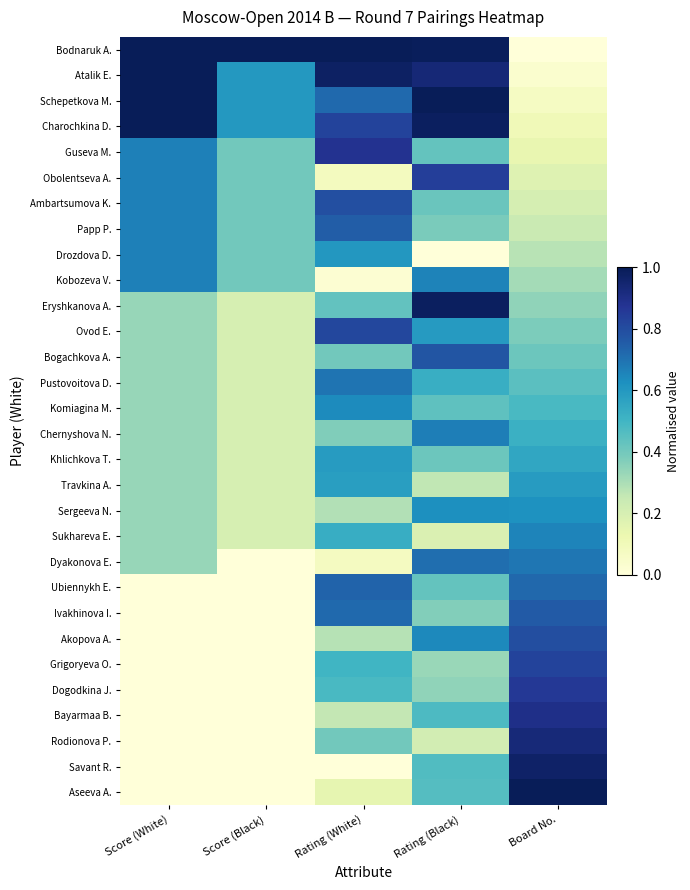

Reading left to right, extract all data points from this chart.

Bodnaruk A.: Score (White)=1.0	Score (Black)=1.0	Rating (White)=1.0	Rating (Black)=1.0	Board No.=0.0
Atalik E.: Score (White)=1.0	Score (Black)=0.6	Rating (White)=1.0	Rating (Black)=0.9	Board No.=0.0
Schepetkova M.: Score (White)=1.0	Score (Black)=0.6	Rating (White)=0.7	Rating (Black)=1.0	Board No.=0.1
Charochkina D.: Score (White)=1.0	Score (Black)=0.6	Rating (White)=0.8	Rating (Black)=1.0	Board No.=0.1
Guseva M.: Score (White)=0.7	Score (Black)=0.4	Rating (White)=0.9	Rating (Black)=0.4	Board No.=0.1
Obolentseva A.: Score (White)=0.7	Score (Black)=0.4	Rating (White)=0.1	Rating (Black)=0.8	Board No.=0.2
Ambartsumova K.: Score (White)=0.7	Score (Black)=0.4	Rating (White)=0.8	Rating (Black)=0.4	Board No.=0.2
Papp P.: Score (White)=0.7	Score (Black)=0.4	Rating (White)=0.8	Rating (Black)=0.4	Board No.=0.2
Drozdova D.: Score (White)=0.7	Score (Black)=0.4	Rating (White)=0.6	Rating (Black)=0.0	Board No.=0.3
Kobozeva V.: Score (White)=0.7	Score (Black)=0.4	Rating (White)=0.0	Rating (Black)=0.7	Board No.=0.3
Eryshkanova A.: Score (White)=0.3	Score (Black)=0.2	Rating (White)=0.4	Rating (Black)=1.0	Board No.=0.3
Ovod E.: Score (White)=0.3	Score (Black)=0.2	Rating (White)=0.8	Rating (Black)=0.6	Board No.=0.4
Bogachkova A.: Score (White)=0.3	Score (Black)=0.2	Rating (White)=0.4	Rating (Black)=0.8	Board No.=0.4
Pustovoitova D.: Score (White)=0.3	Score (Black)=0.2	Rating (White)=0.7	Rating (Black)=0.5	Board No.=0.4
Komiagina M.: Score (White)=0.3	Score (Black)=0.2	Rating (White)=0.6	Rating (Black)=0.4	Board No.=0.5
Chernyshova N.: Score (White)=0.3	Score (Black)=0.2	Rating (White)=0.4	Rating (Black)=0.7	Board No.=0.5
Khlichkova T.: Score (White)=0.3	Score (Black)=0.2	Rating (White)=0.6	Rating (Black)=0.4	Board No.=0.6
Travkina A.: Score (White)=0.3	Score (Black)=0.2	Rating (White)=0.6	Rating (Black)=0.3	Board No.=0.6
Sergeeva N.: Score (White)=0.3	Score (Black)=0.2	Rating (White)=0.3	Rating (Black)=0.6	Board No.=0.6
Sukhareva E.: Score (White)=0.3	Score (Black)=0.2	Rating (White)=0.5	Rating (Black)=0.2	Board No.=0.7
Dyakonova E.: Score (White)=0.3	Score (Black)=0.0	Rating (White)=0.1	Rating (Black)=0.7	Board No.=0.7
Ubiennykh E.: Score (White)=0.0	Score (Black)=0.0	Rating (White)=0.7	Rating (Black)=0.4	Board No.=0.7
Ivakhinova I.: Score (White)=0.0	Score (Black)=0.0	Rating (White)=0.7	Rating (Black)=0.4	Board No.=0.8
Akopova A.: Score (White)=0.0	Score (Black)=0.0	Rating (White)=0.3	Rating (Black)=0.6	Board No.=0.8
Grigoryeva O.: Score (White)=0.0	Score (Black)=0.0	Rating (White)=0.5	Rating (Black)=0.3	Board No.=0.8
Dogodkina J.: Score (White)=0.0	Score (Black)=0.0	Rating (White)=0.5	Rating (Black)=0.3	Board No.=0.9
Bayarmaa B.: Score (White)=0.0	Score (Black)=0.0	Rating (White)=0.3	Rating (Black)=0.5	Board No.=0.9
Rodionova P.: Score (White)=0.0	Score (Black)=0.0	Rating (White)=0.4	Rating (Black)=0.2	Board No.=0.9
Savant R.: Score (White)=0.0	Score (Black)=0.0	Rating (White)=0.0	Rating (Black)=0.5	Board No.=1.0
Aseeva A.: Score (White)=0.0	Score (Black)=0.0	Rating (White)=0.1	Rating (Black)=0.5	Board No.=1.0